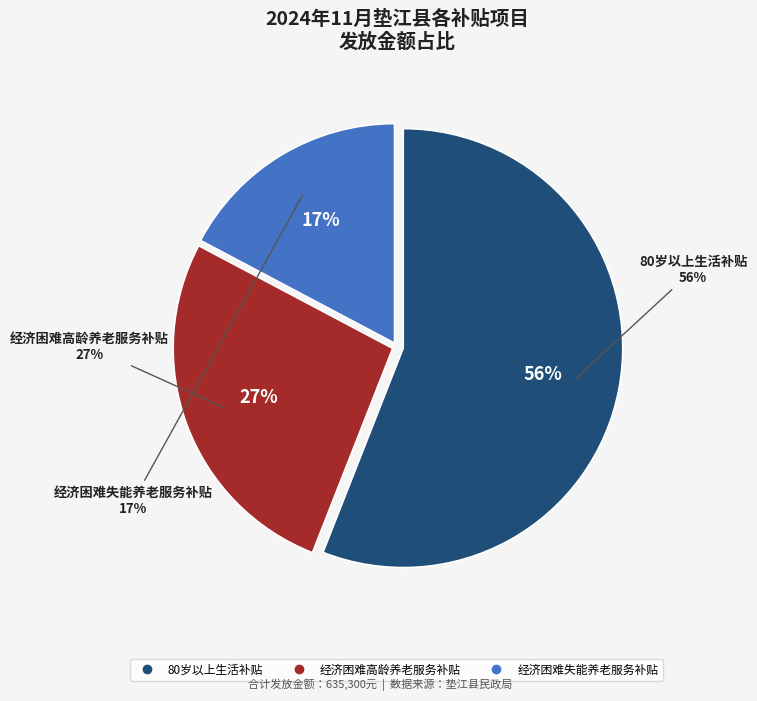

Which category has the biggest portion of the pie?

80岁以上生活补贴